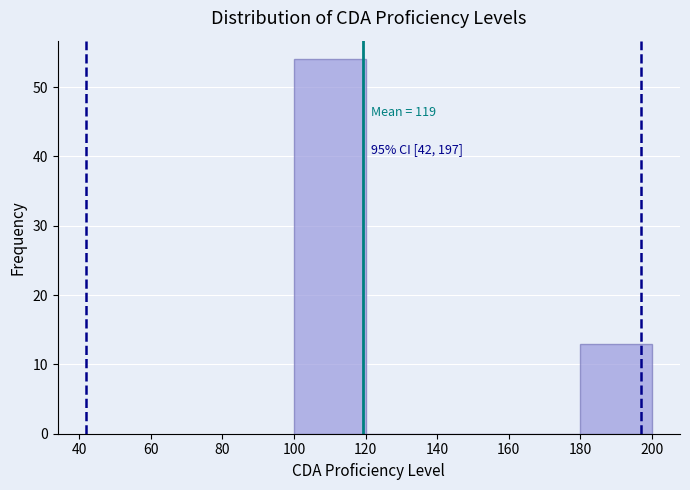

Over which range of the x-axis is the bar tallest?

100 to 120